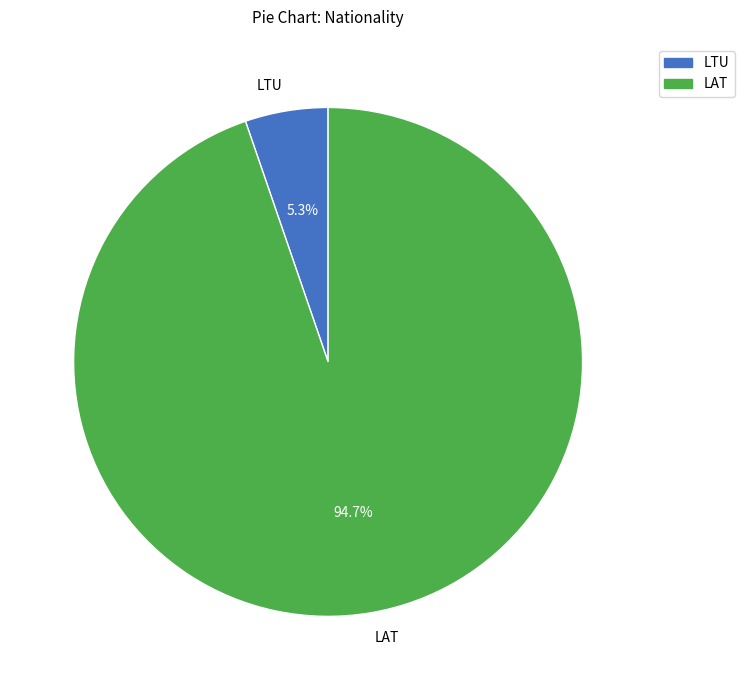

Rank the categories by value from highest to lowest.

LAT, LTU